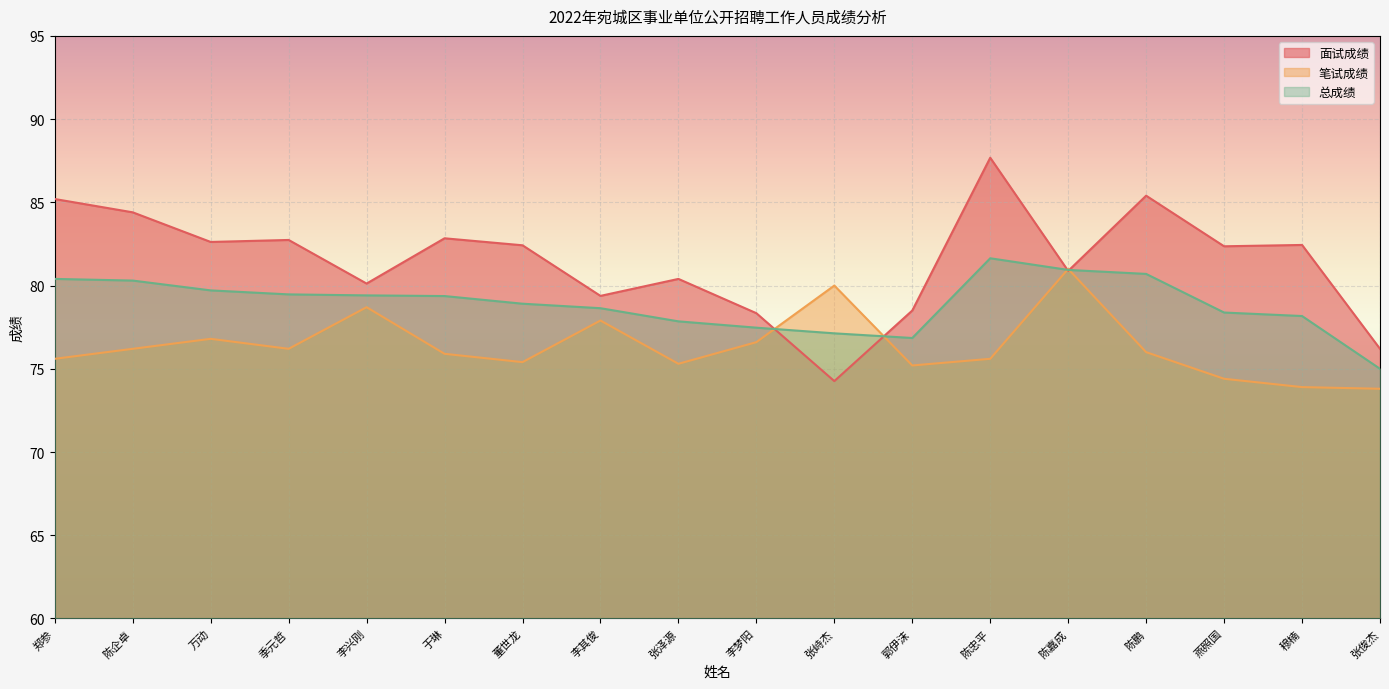

How many series are shown in this chart?

3